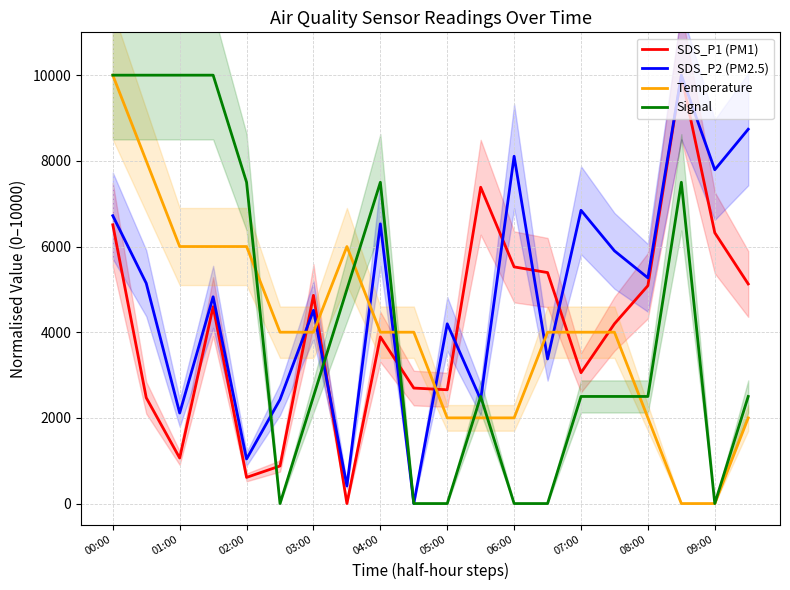

At which category does the chart reach its peak across all series?

17